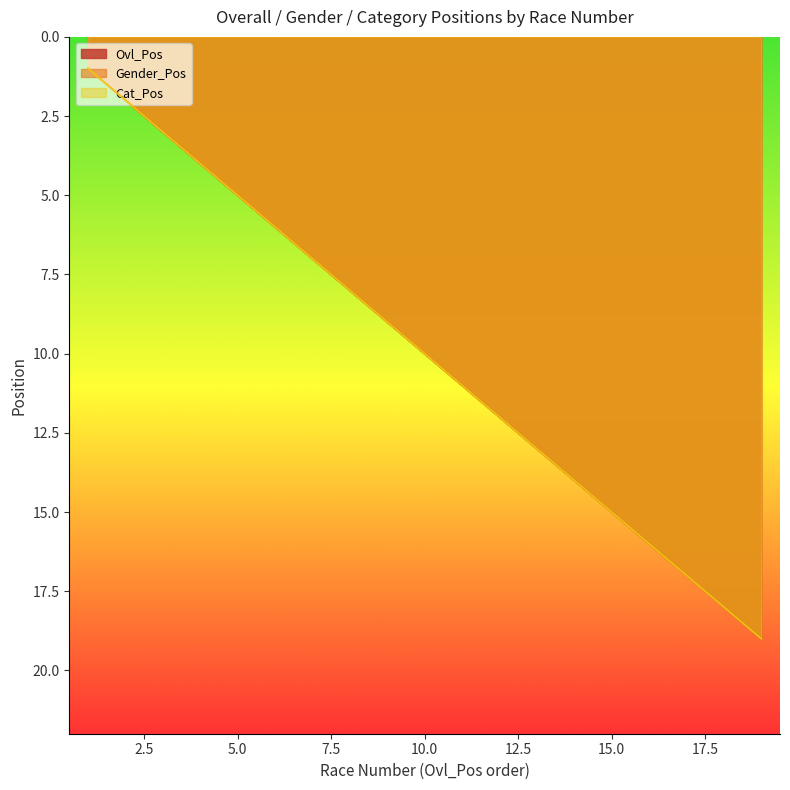

What is the difference between the Ovl_Pos values at 5 and 10?

5